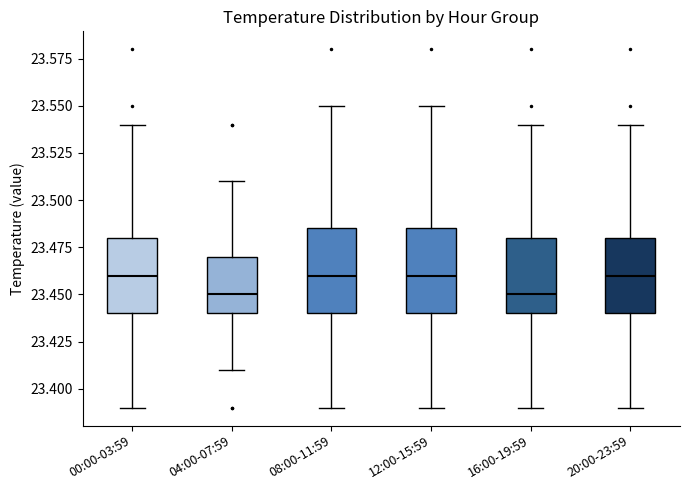

Where is the lower edge of the box for 16:00-19:59 on the y-axis? The values are not printed on the chart, so give them approximately, as read against the axis.

23.440